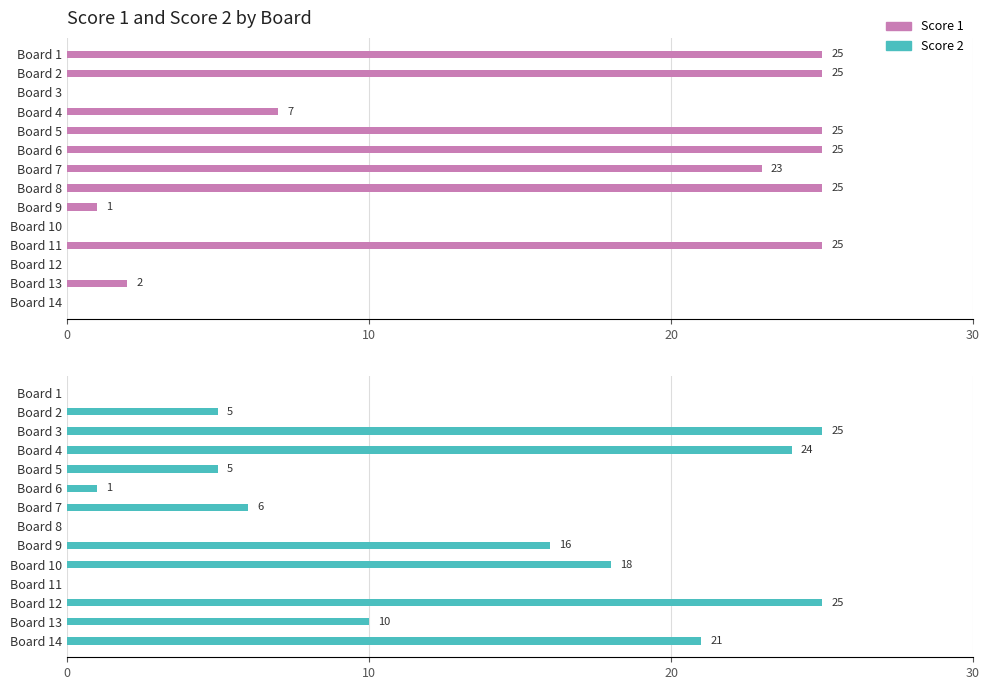

What is the label of the 5th bar from the right?

9